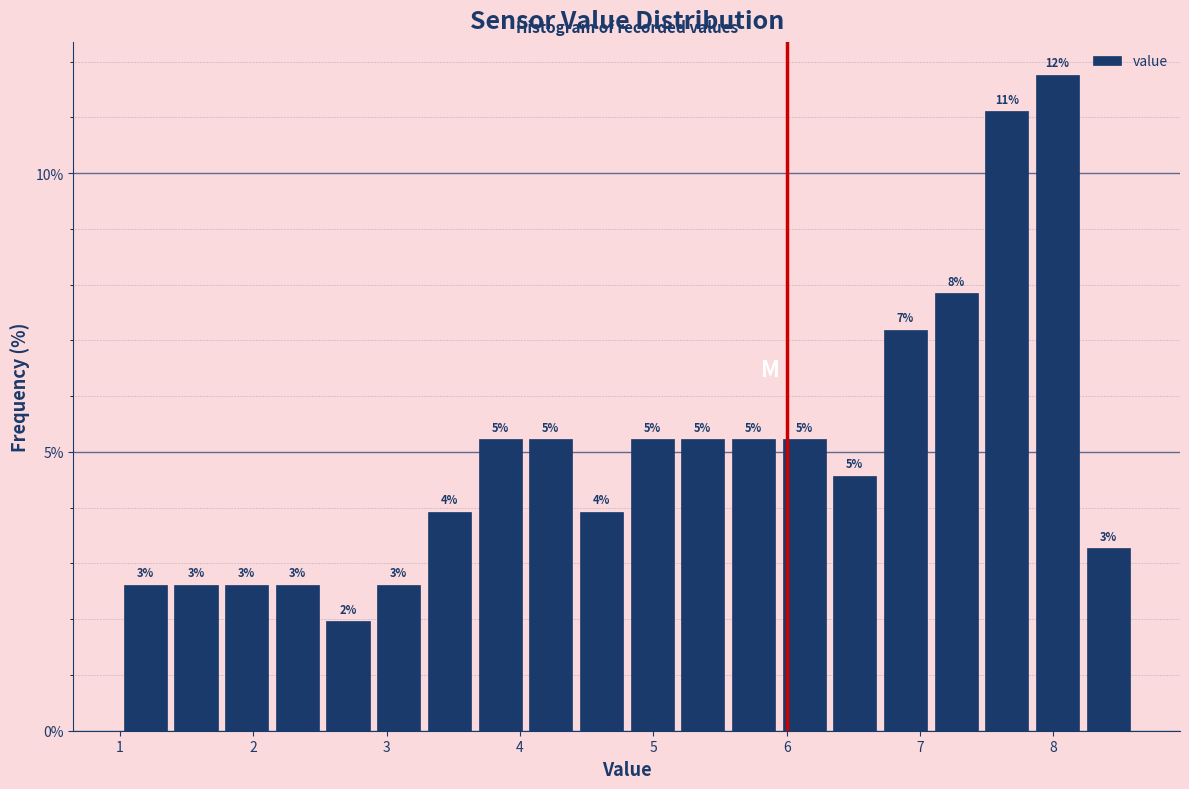

Around what value on the x-axis is the tallest bar? Give the approximate position of its centre, as read against the axis.

8.0